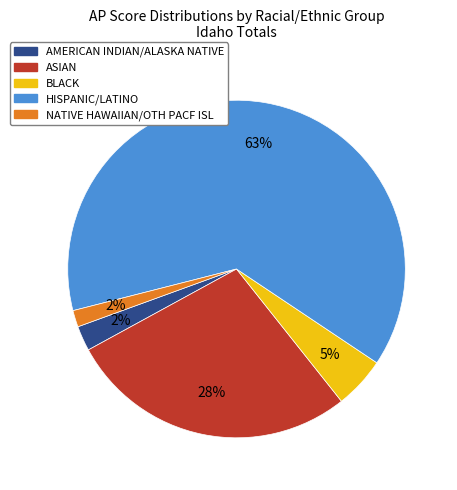

Which slice represents more than half of the pie?

HISPANIC/LATINO